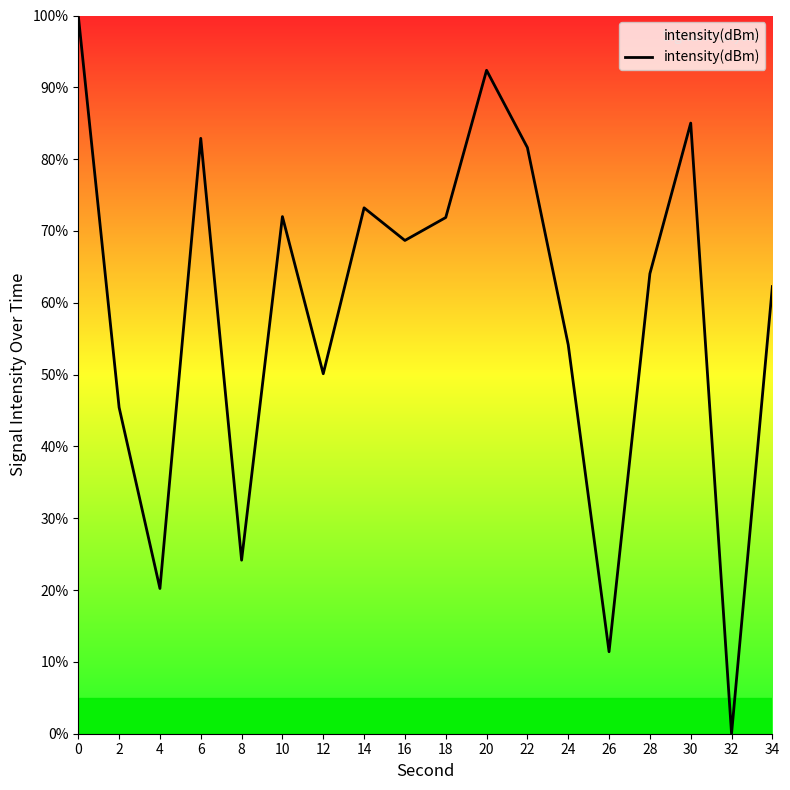

What is the maximum value shown in the chart?

100.0